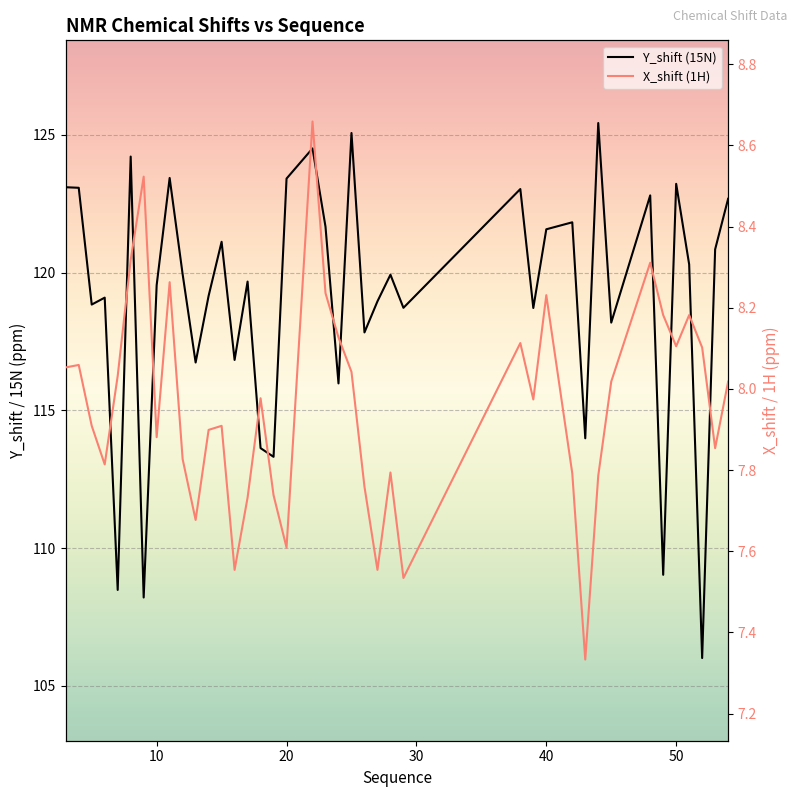

What is the average value of the X_shift (1H) series?

8.0